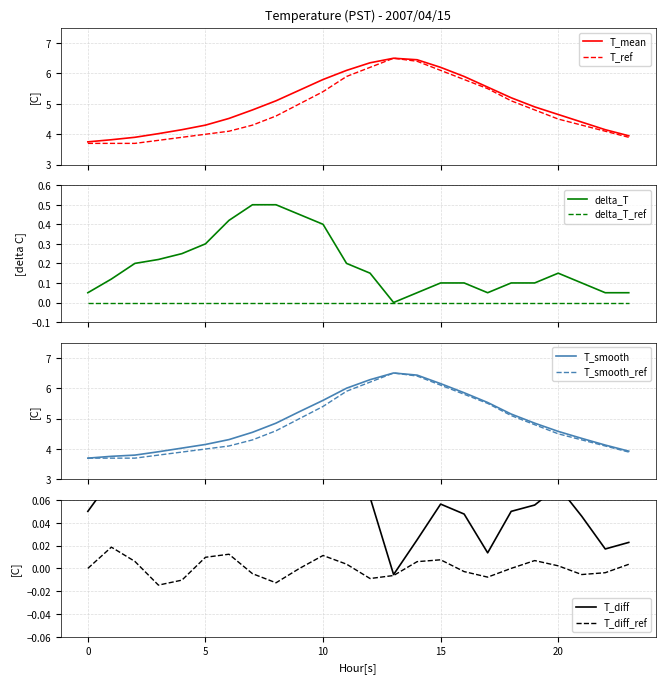

What is the minimum value for T_smooth?

3.7